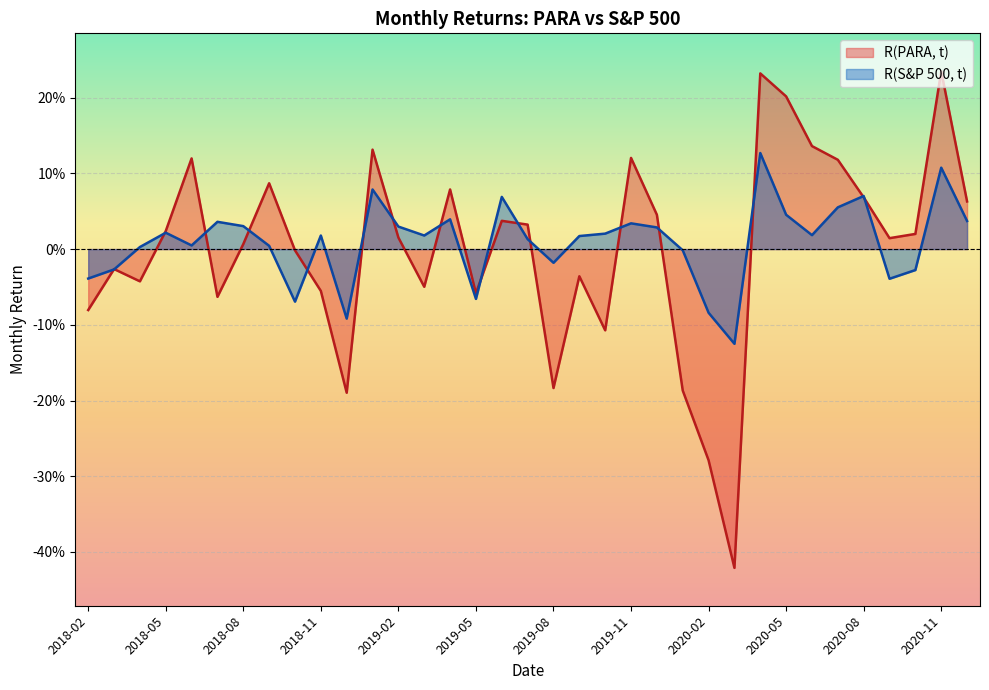

What is the value of the R(S&P 500, t) point at the 12th from the left?

0.1